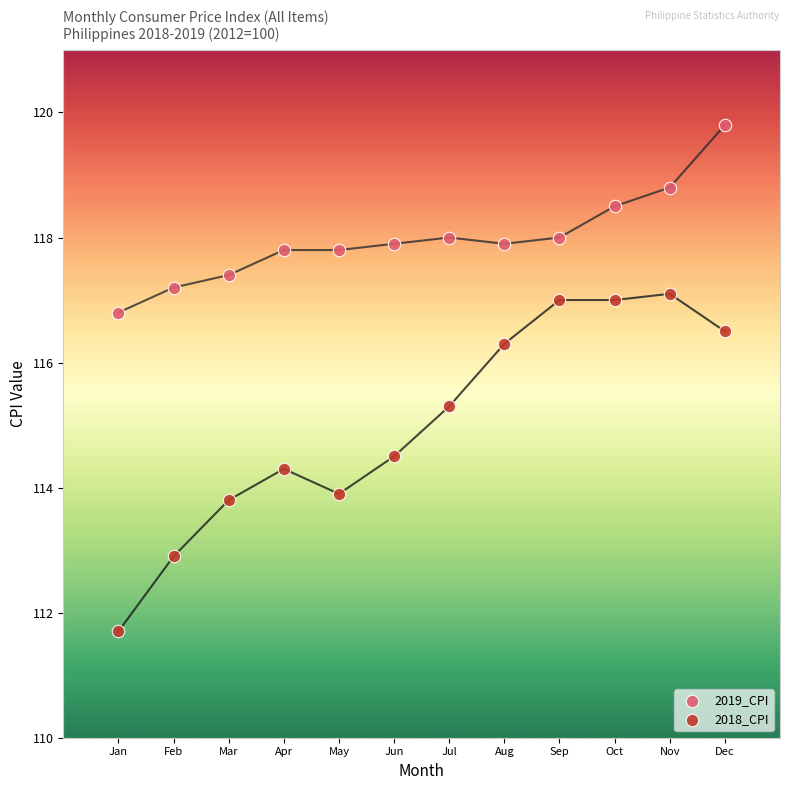

Across all series, what Y value is closest to 115?

115.3